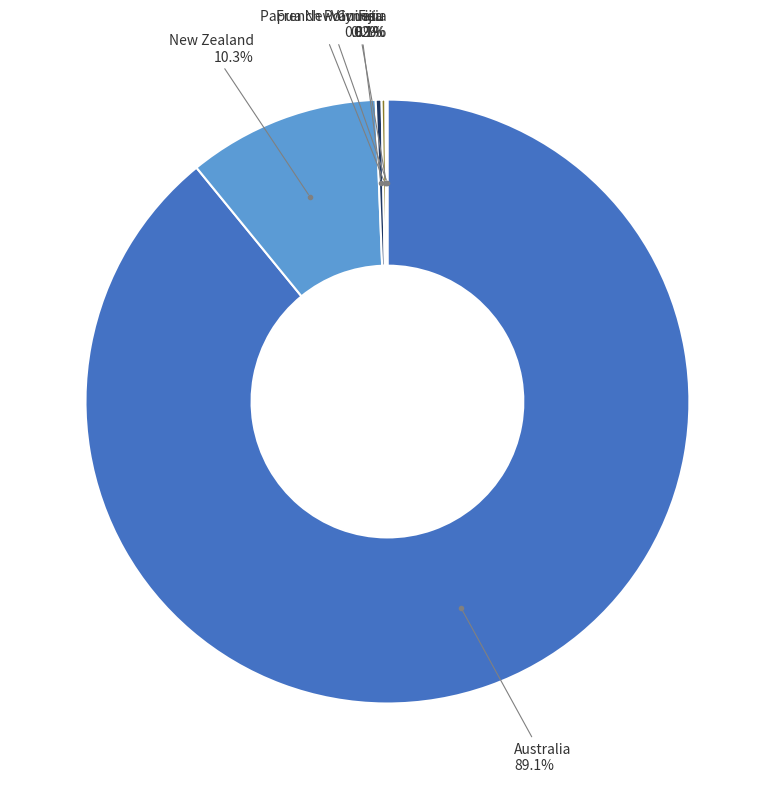

Is there any slice that represents more than half of the pie?

Yes